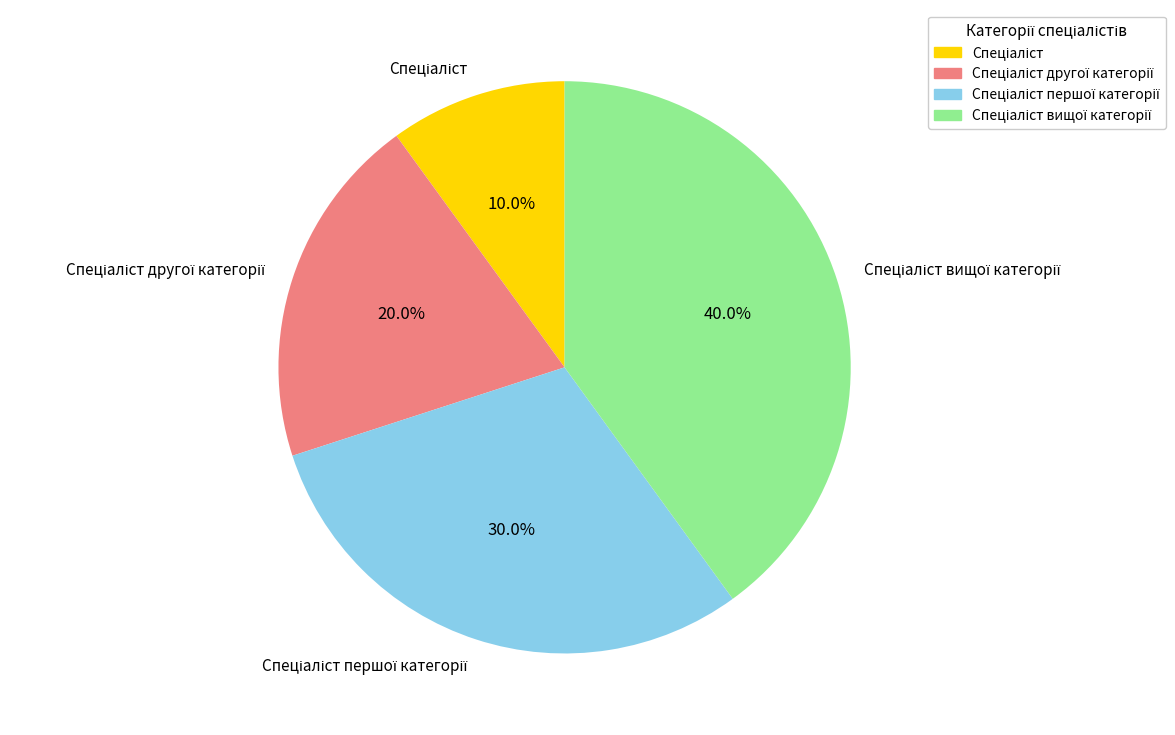

Is there a majority slice in this chart?

No